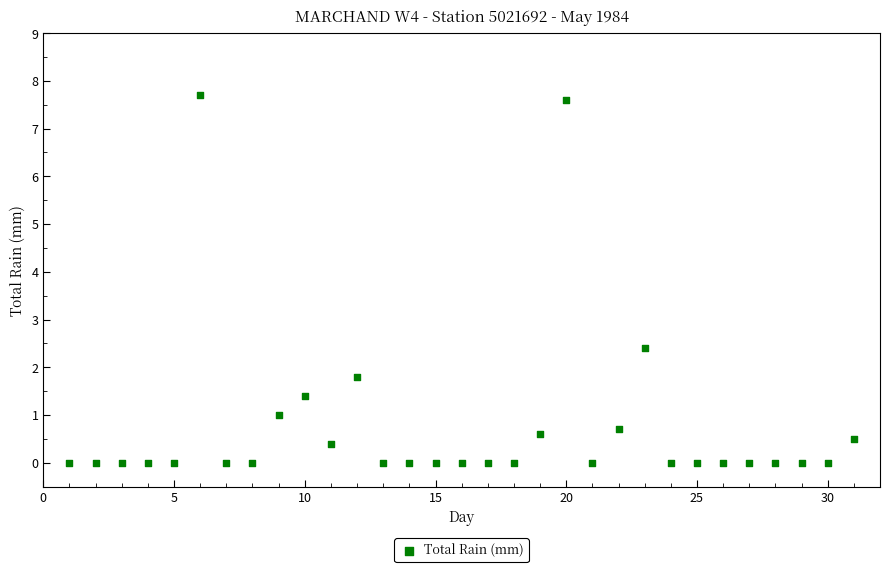

What is the range of Y values (max minus min)?

7.7